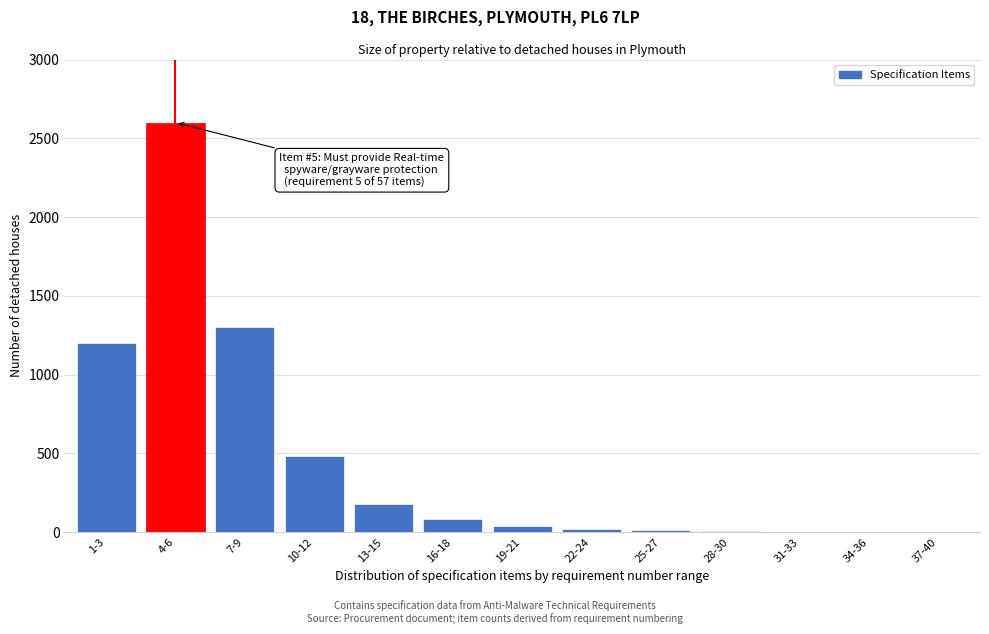

What is the sum of all values?

5916